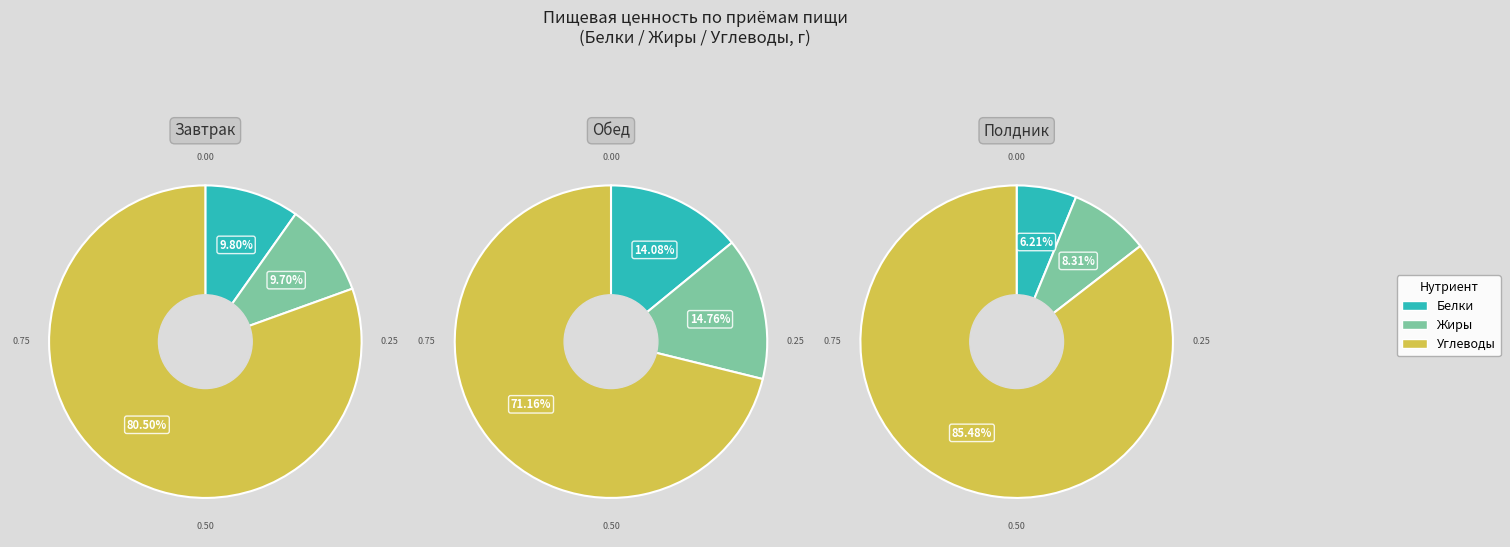

What percentage is the 1 slice, to the nearest percent?

8%